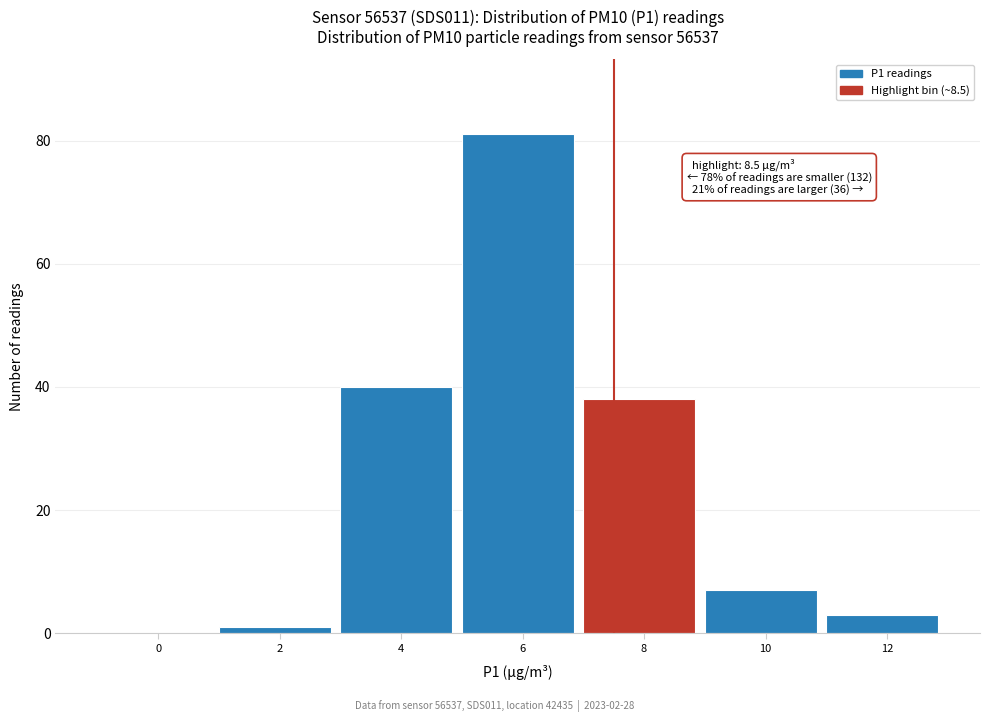

Reading left to right, list all the values displayed in this chart.

0=0	2=1	4=40	6=81	8=38	10=7	12=3